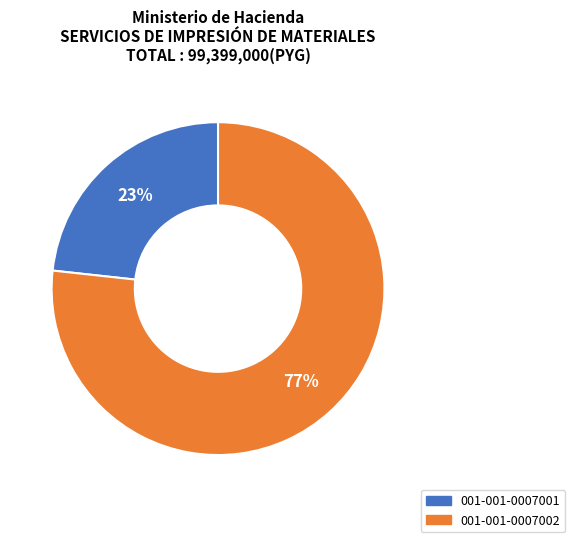

What percentage is the 001-001-0007002 slice, to the nearest percent?

77%